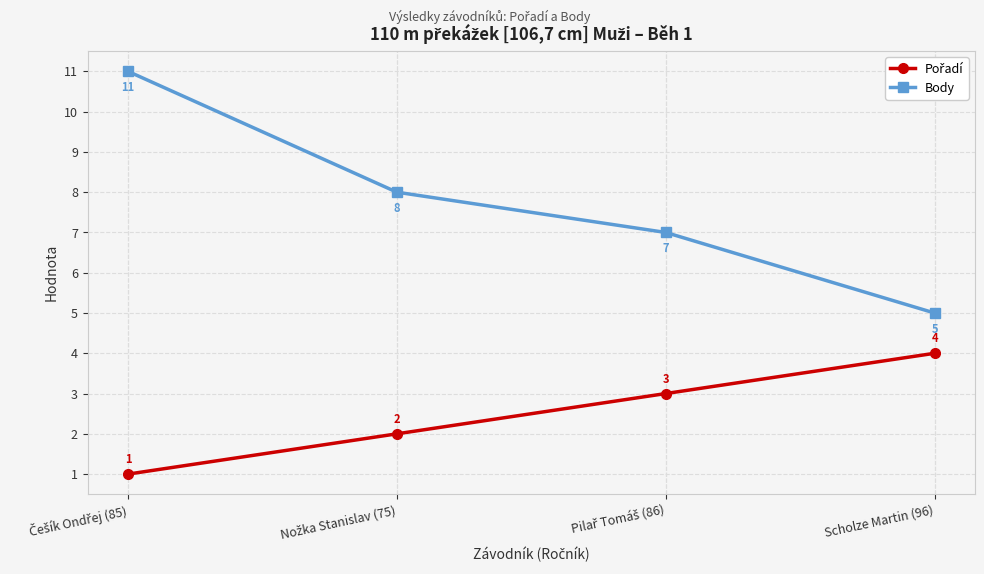

True or false: Body has more than 1 points higher than both neighbors.

False